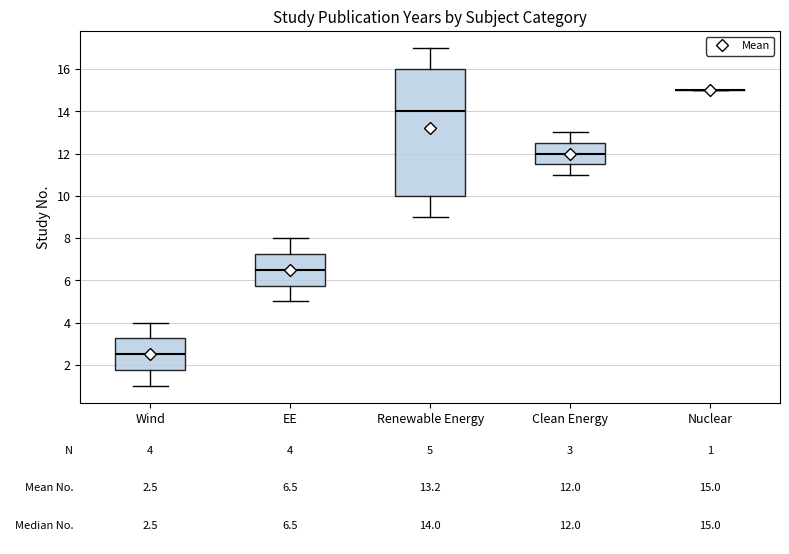

Which box is the tallest, from its lower edge to its upper edge?

Renewable Energy